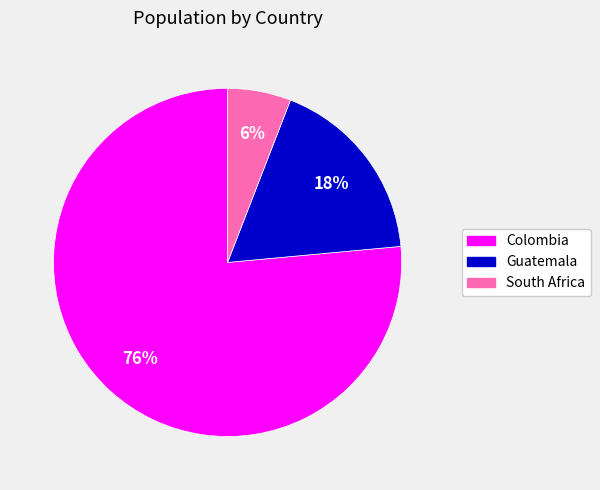

To the nearest percent, what percentage of the pie is Colombia?

76%